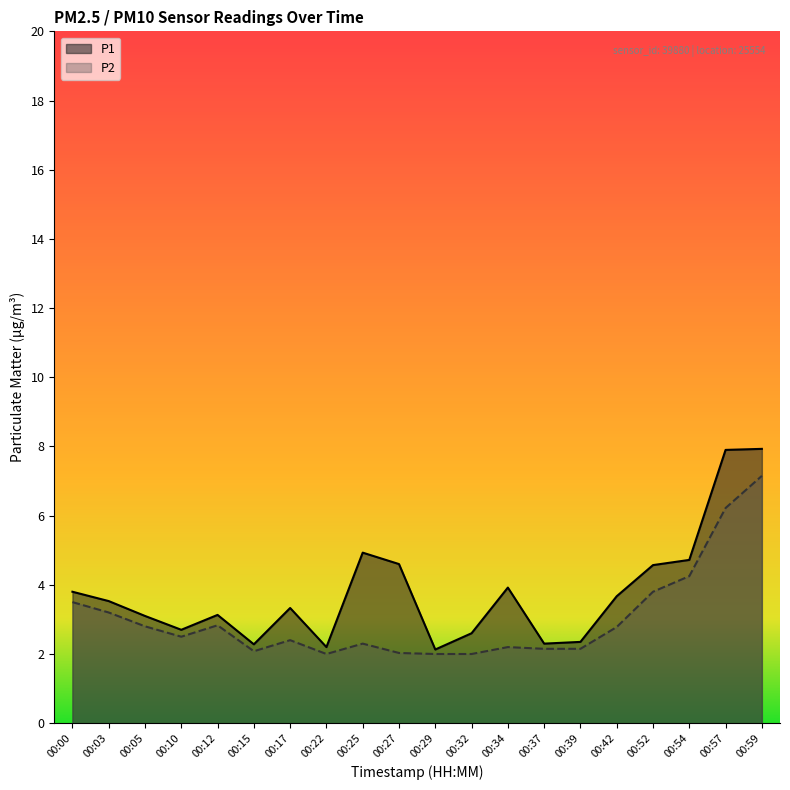

Where is the first local minimum for P2?

00:10